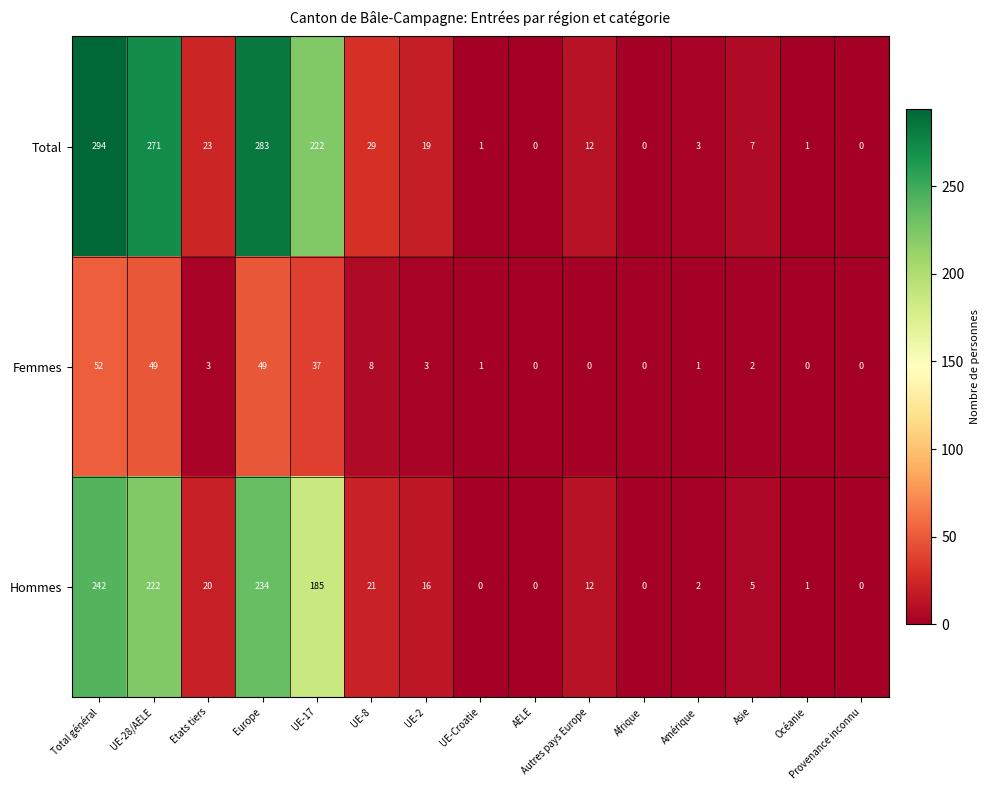

What is the total value across all series at UE-17?

444